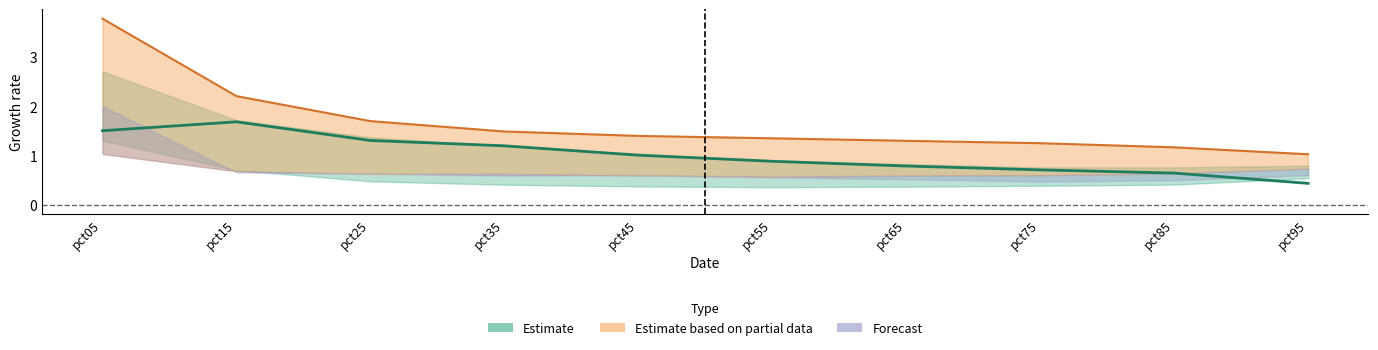

The value of Apr at pct75 is 0.2. True or false?

False